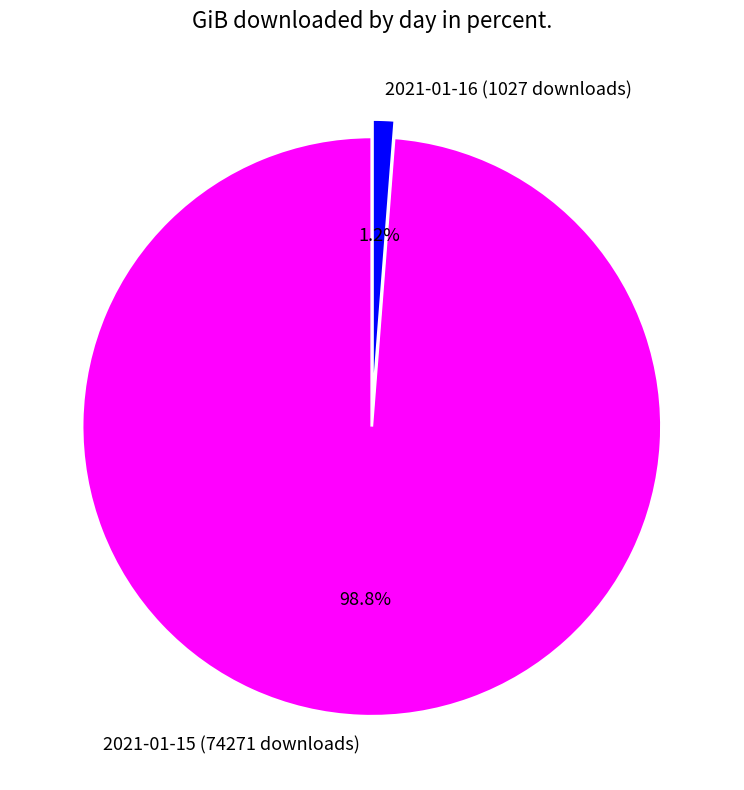

Is there any slice that represents more than half of the pie?

Yes